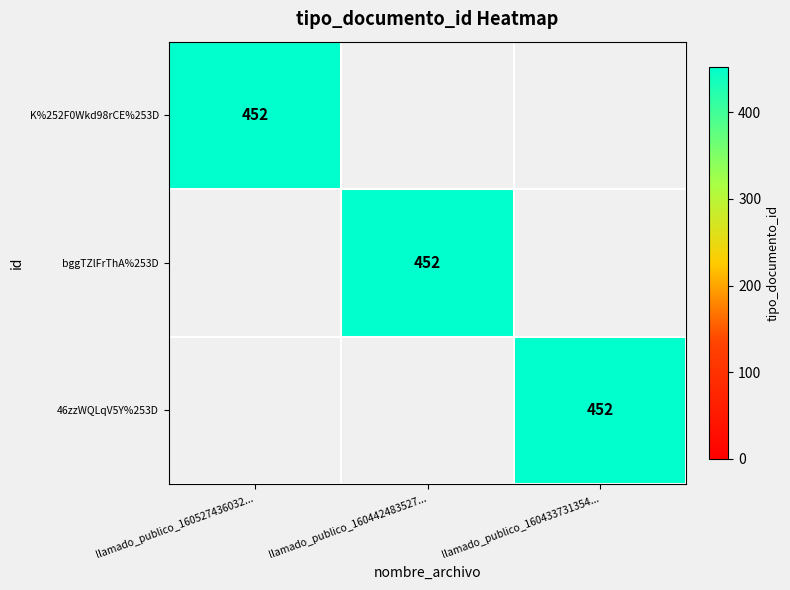

Is it true that K%252F0Wkd98rCE%253D equals 452 at llamado_publico_160527436032...?

True